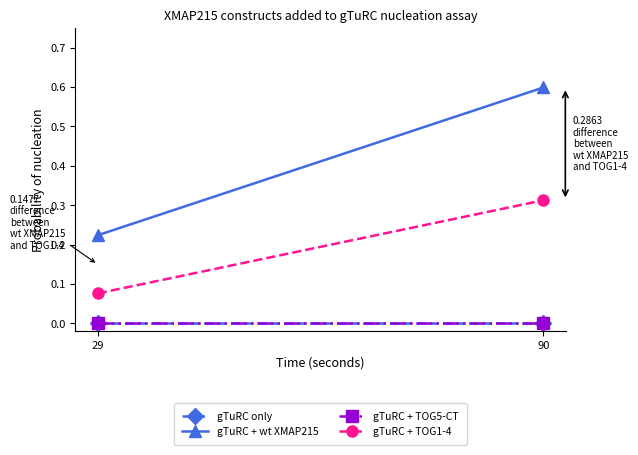

How many distinct data groups are displayed?

4